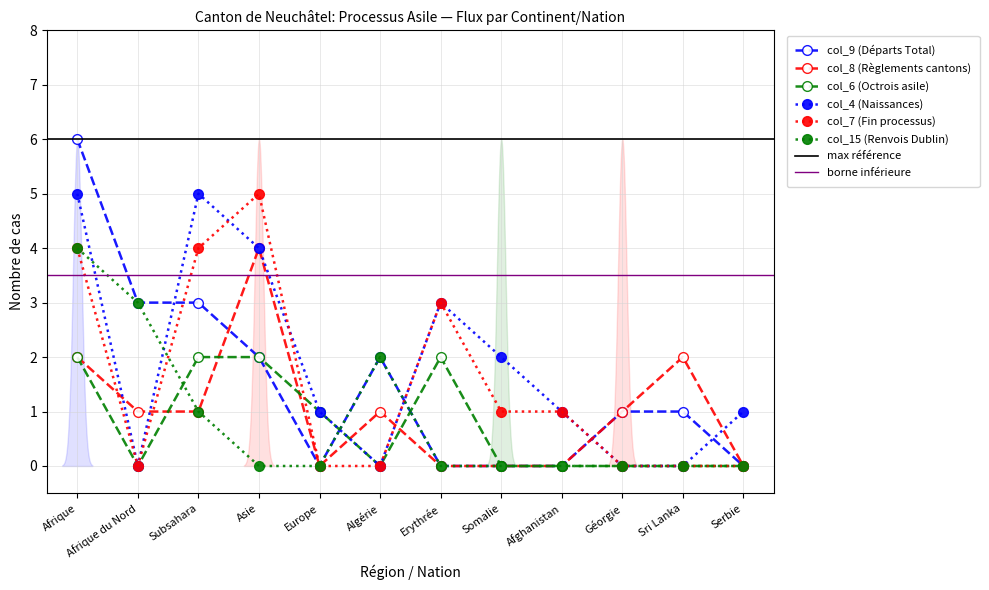

How many col_9 (Départs Total) values are between 0 and 3?

11